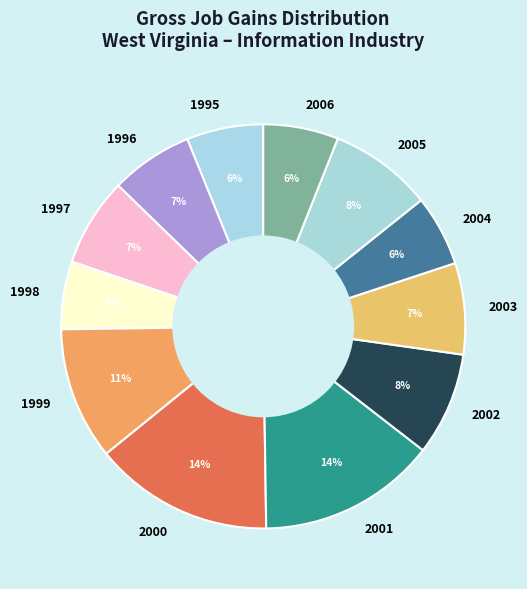

Do 1998 and 2006 together represent more than half of the pie?

No